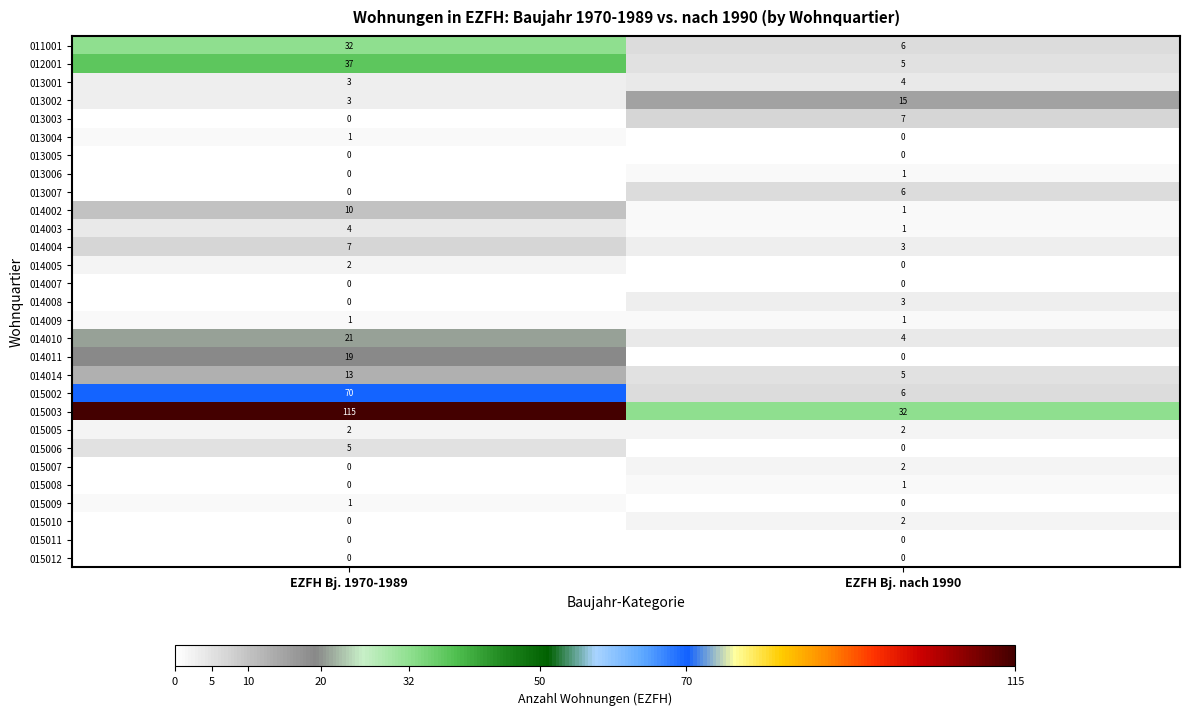

True or false: 014010 has a value of 2 at EZFH Bj. nach 1990.

False